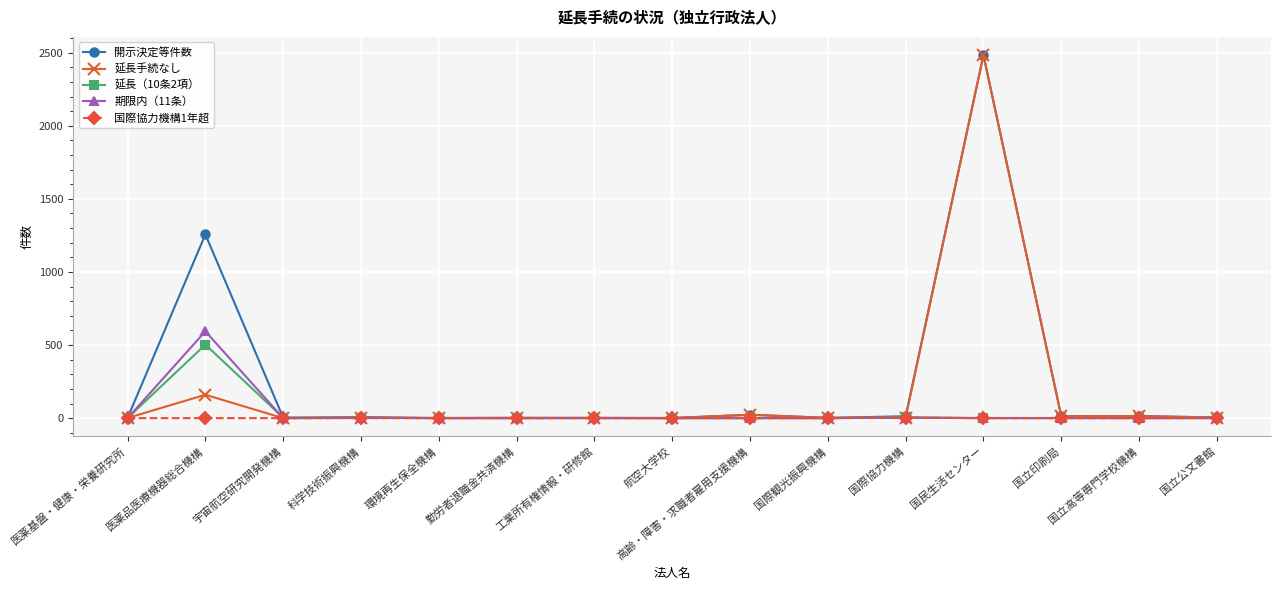

What are all the series names shown in the legend?

開示決定等件数, 延長手続なし, 延長（10条2項）, 期限内（11条）, 国際協力機構1年超